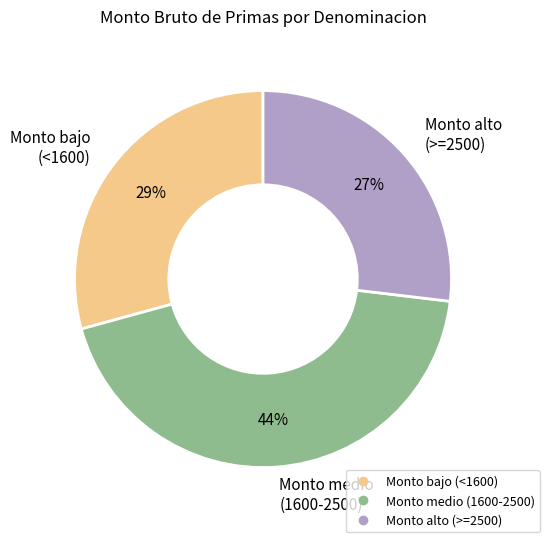

Does any single category account for the majority?

No